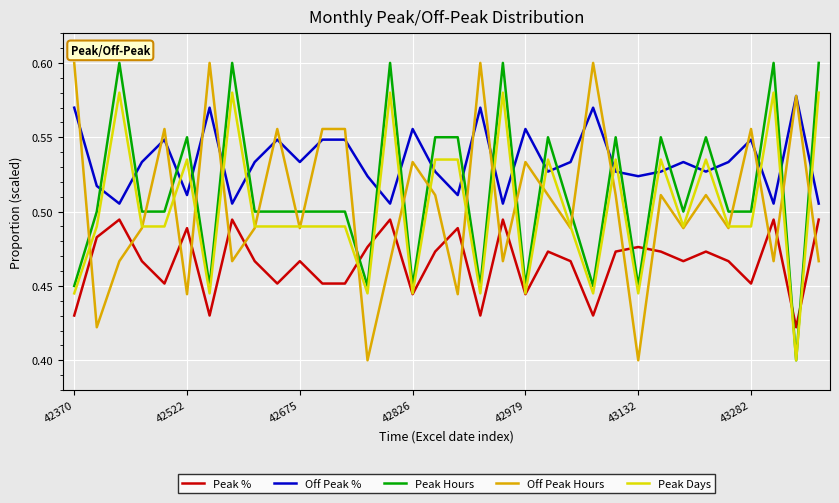

Which series has the largest total across all categories?

Off Peak %